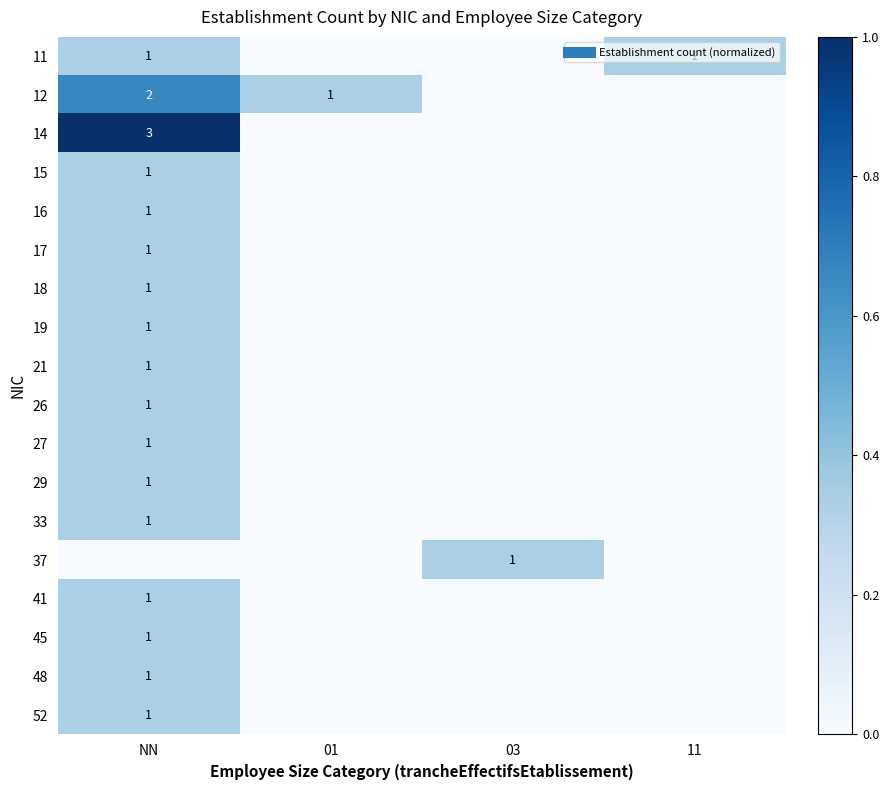

What is the total value across all series at 01?

0.3